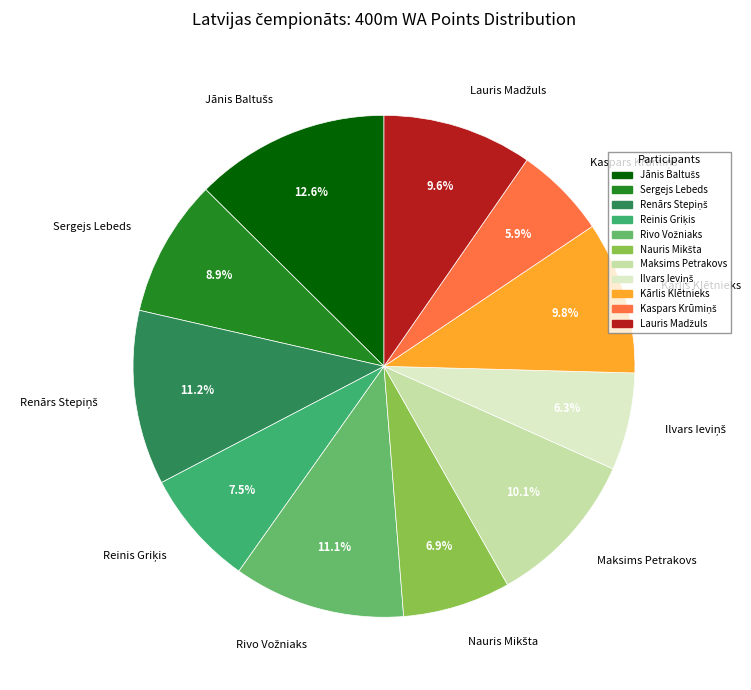

What portion of the pie excludes Sergejs Lebeds?

91.1%